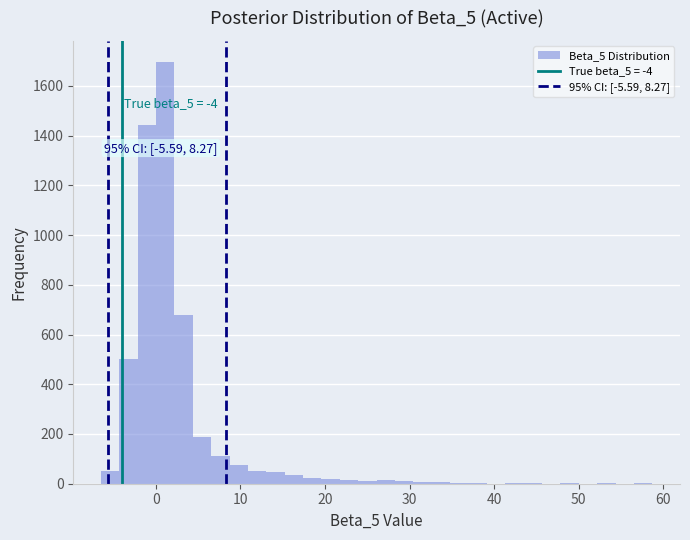

Around what value on the x-axis is the tallest bar? Give the approximate position of its centre, as read against the axis.

1